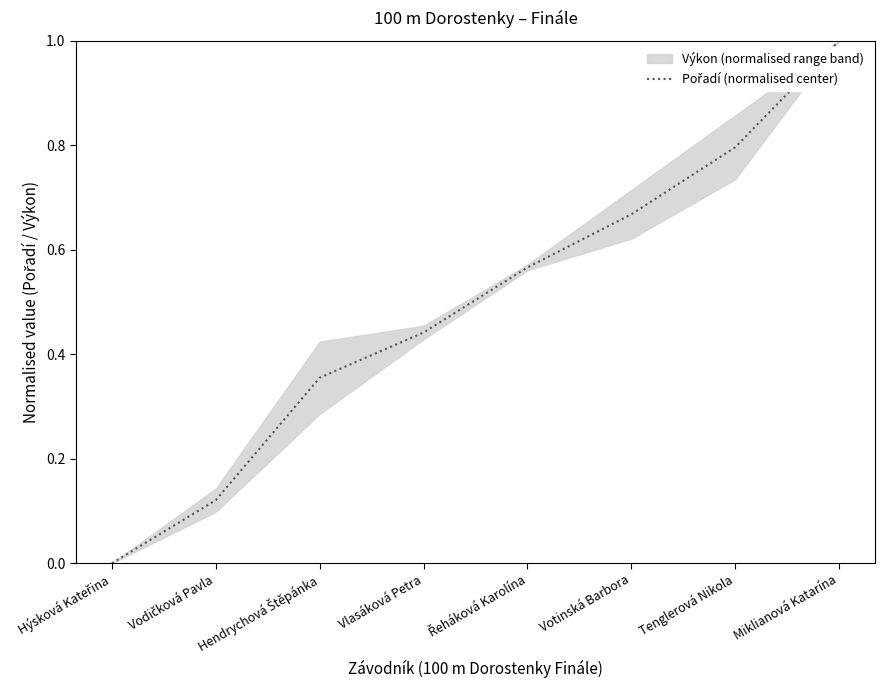

What position from the right is Vlasáková Petra?

5